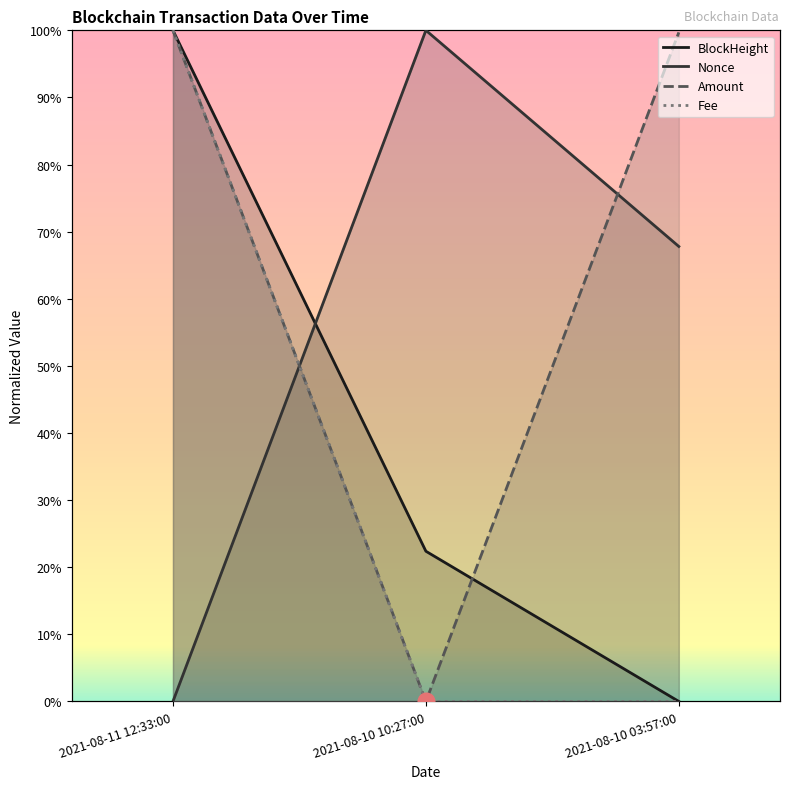

Which series changed the most between 2021-08-11 12:33:00 and 2021-08-10 03:57:00?

BlockHeight